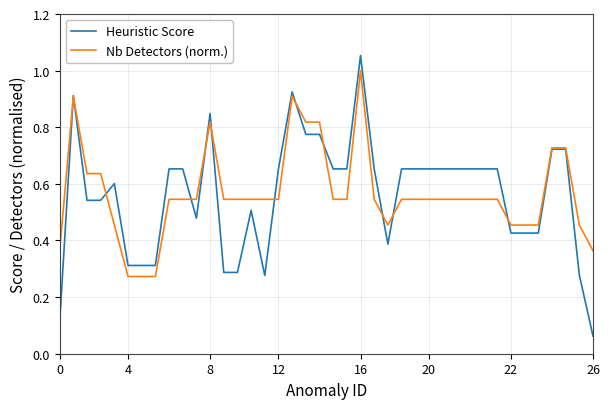

Which series has the widest spread of values?

Heuristic Score